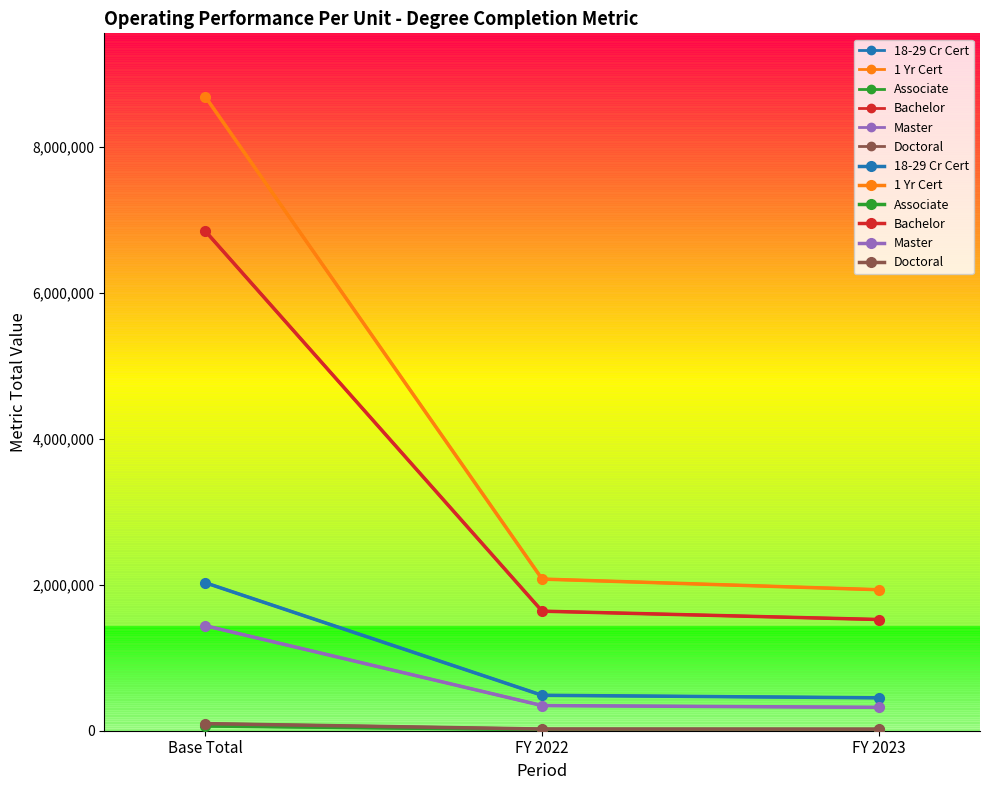

Is this an area chart (filled region under the line)?

No